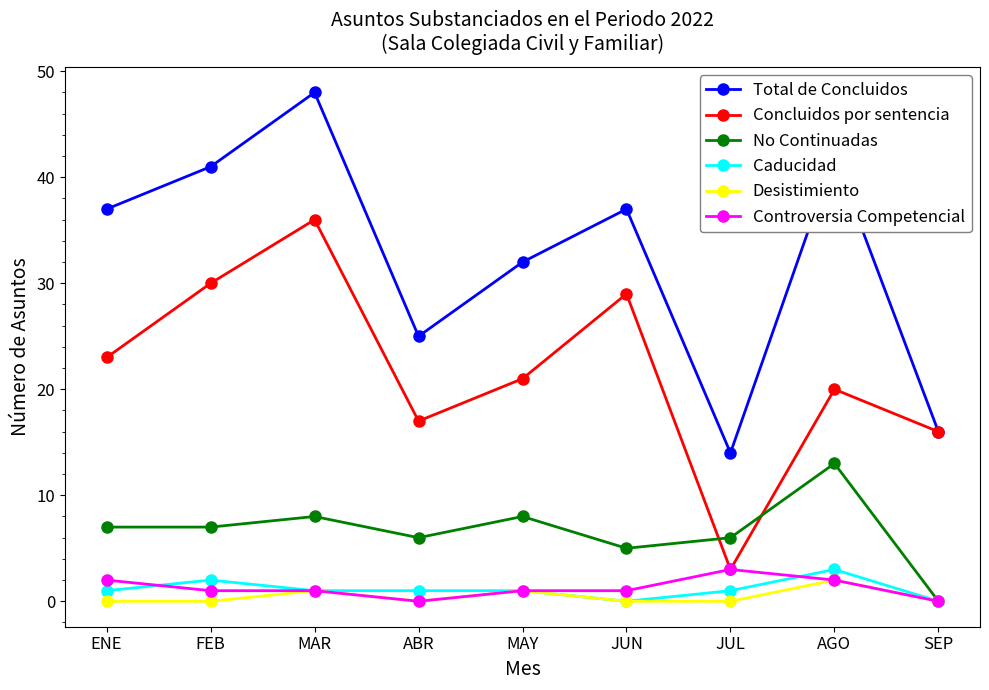

Which label corresponds to the largest value in the chart?

MAR